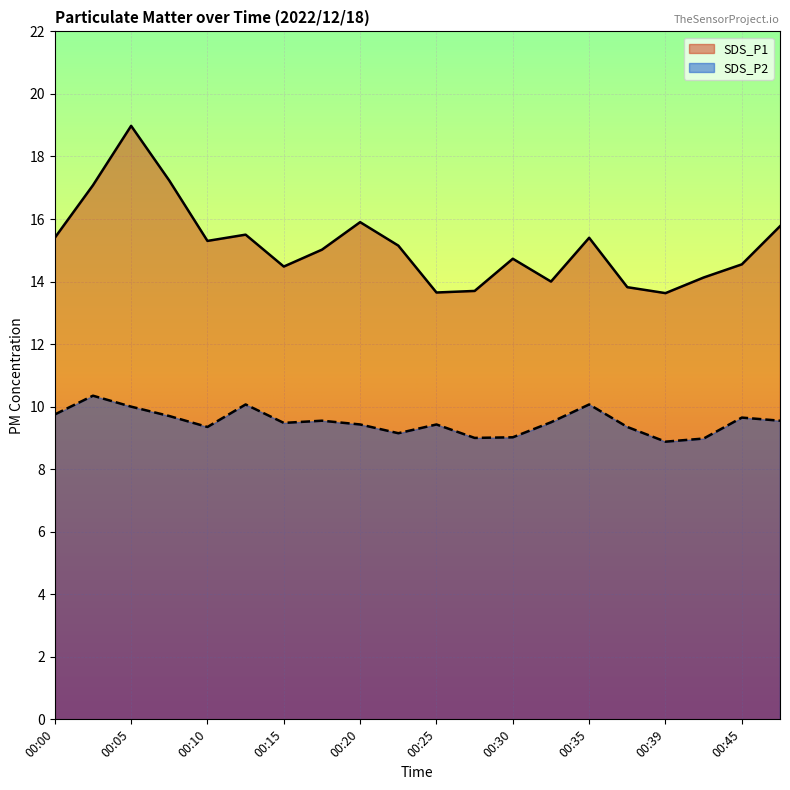

Which series has the largest range (max minus min)?

SDS_P1